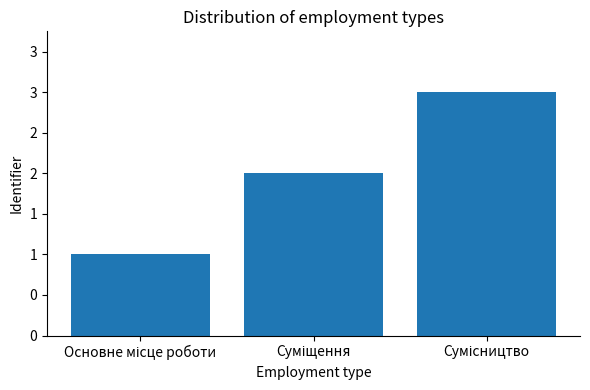

What is the ratio of the value at Суміщення to the value at Сумісництво?

0.7